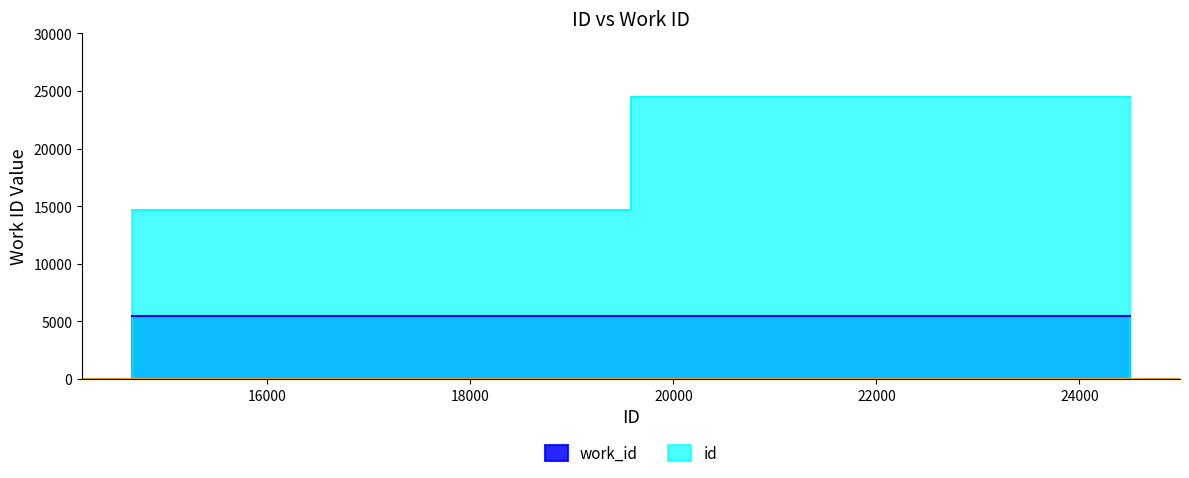

Count the work_id values in the range 5418 to 5483.

6